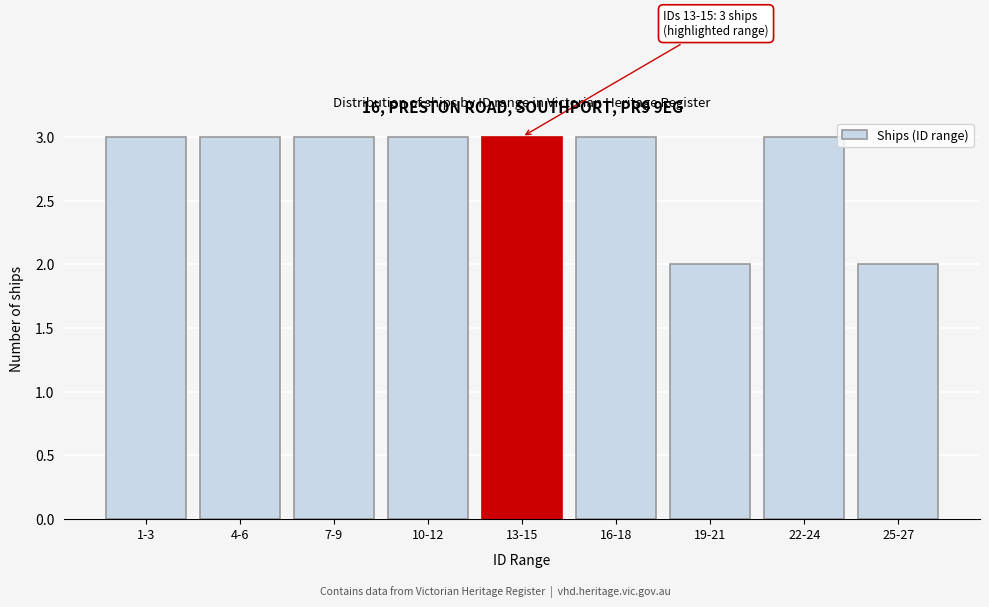

Reading left to right, list all the values displayed in this chart.

3	3	3	3	3	3	2	3	2